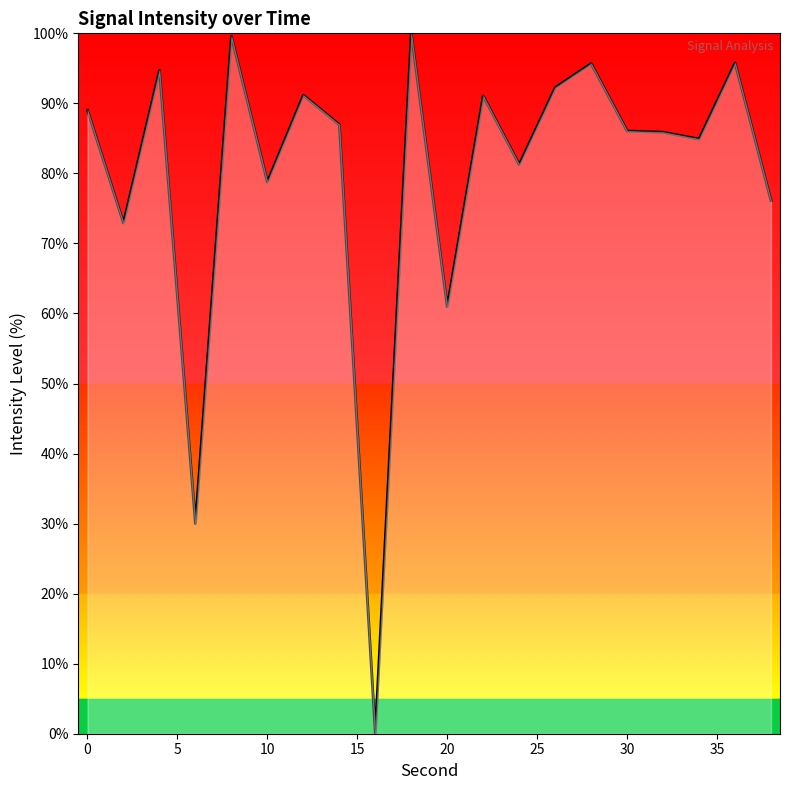

What is the maximum value shown in the chart?

100.0